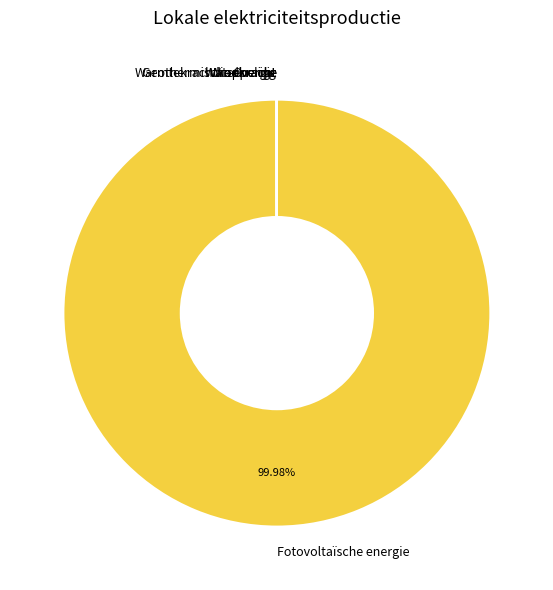

Which slice is the largest?

Fotovoltaïsche energie